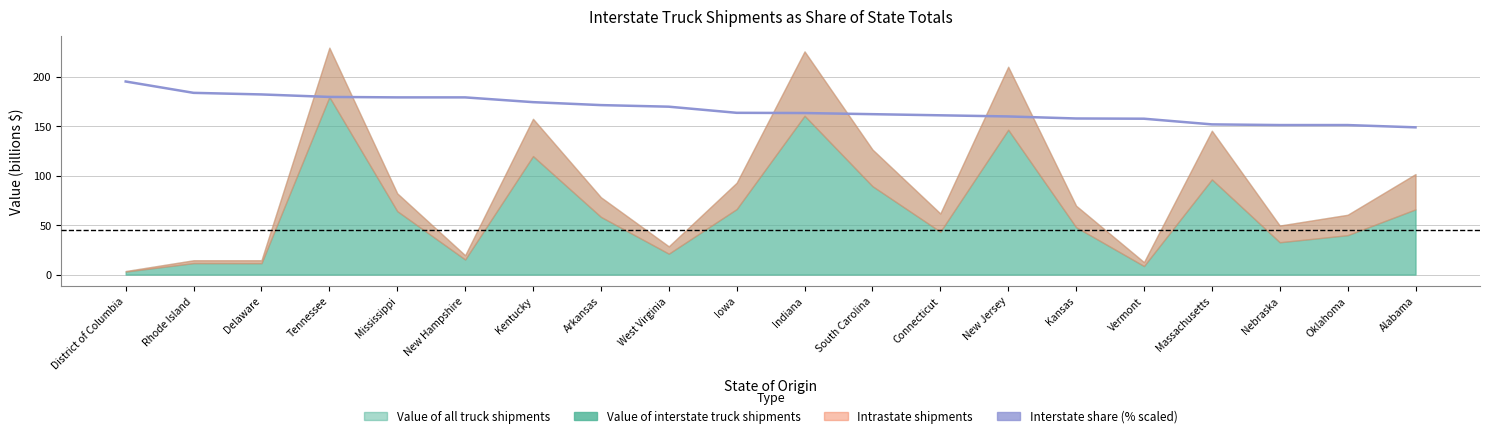

True or false: there are more than 0 points higher than both neighbors.

False